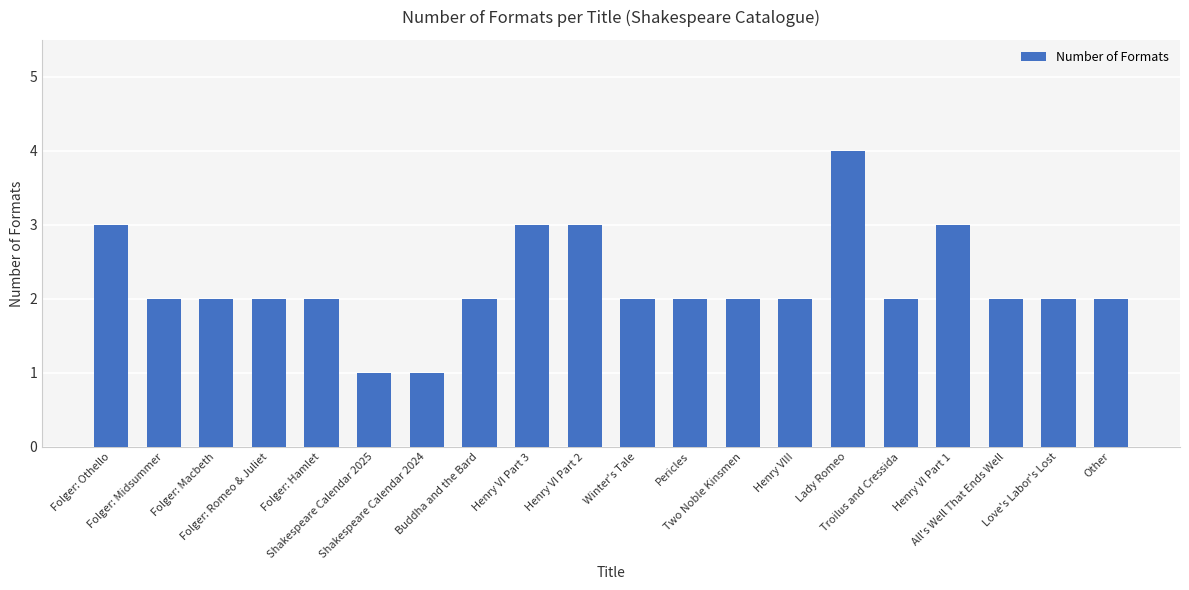

Is it true that the value at Folger: Romeo & Juliet is 2?

True